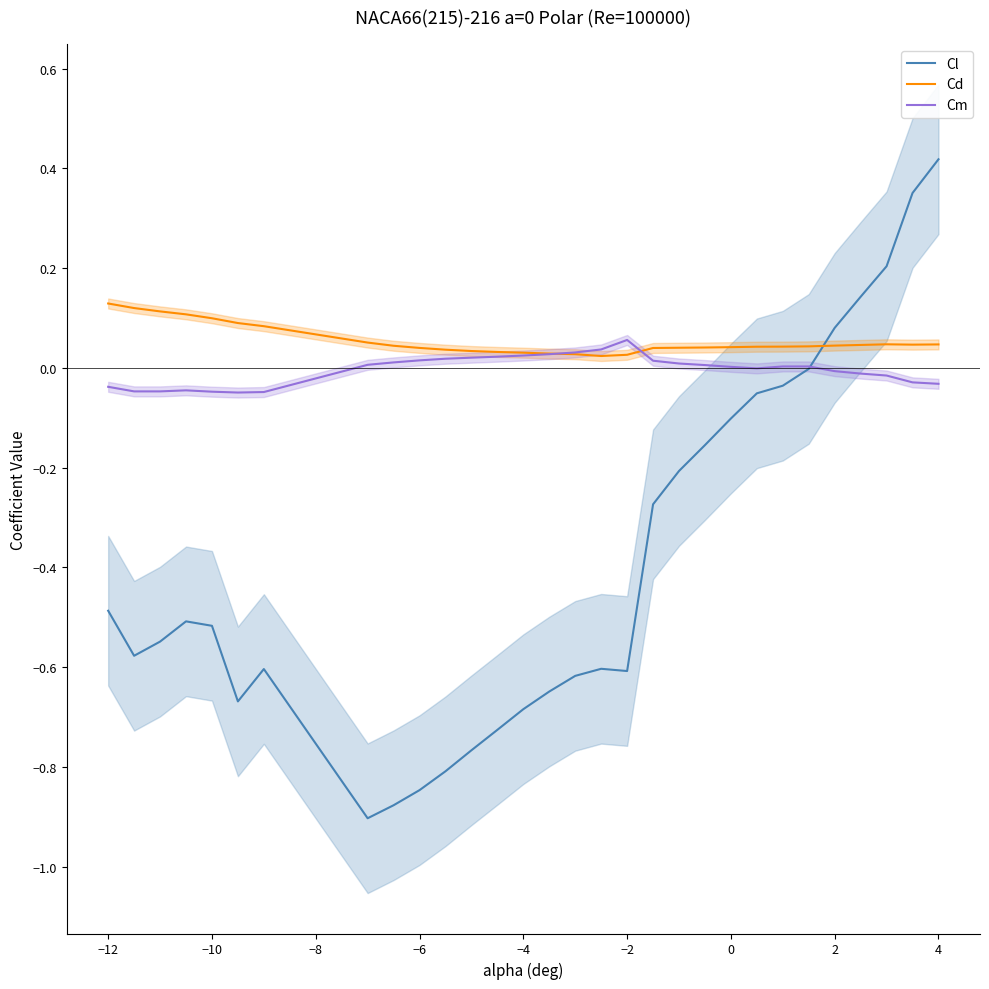

True or false: Cd has more than 0 interior local peaks.

True